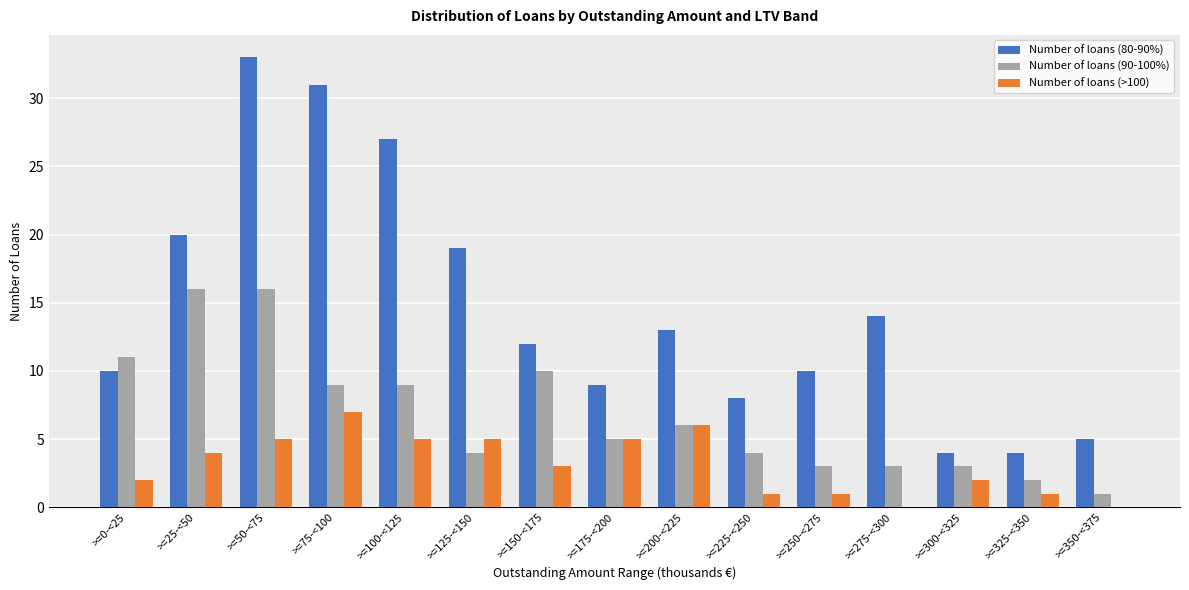

What is the greatest value displayed?

33